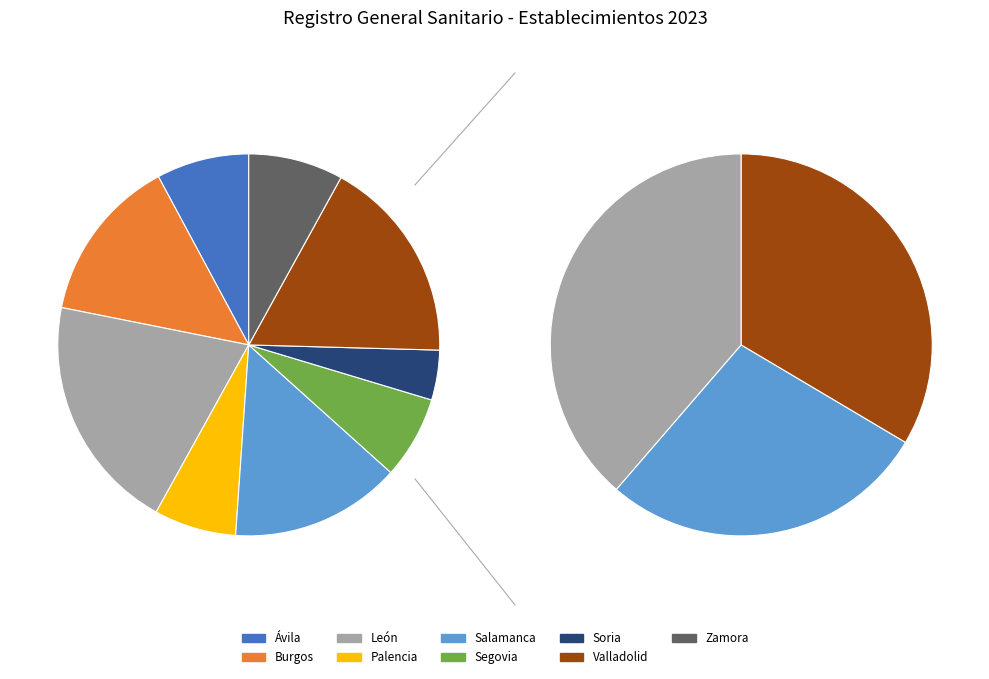

True or false: Burgos accounts for 14% of the total.

True